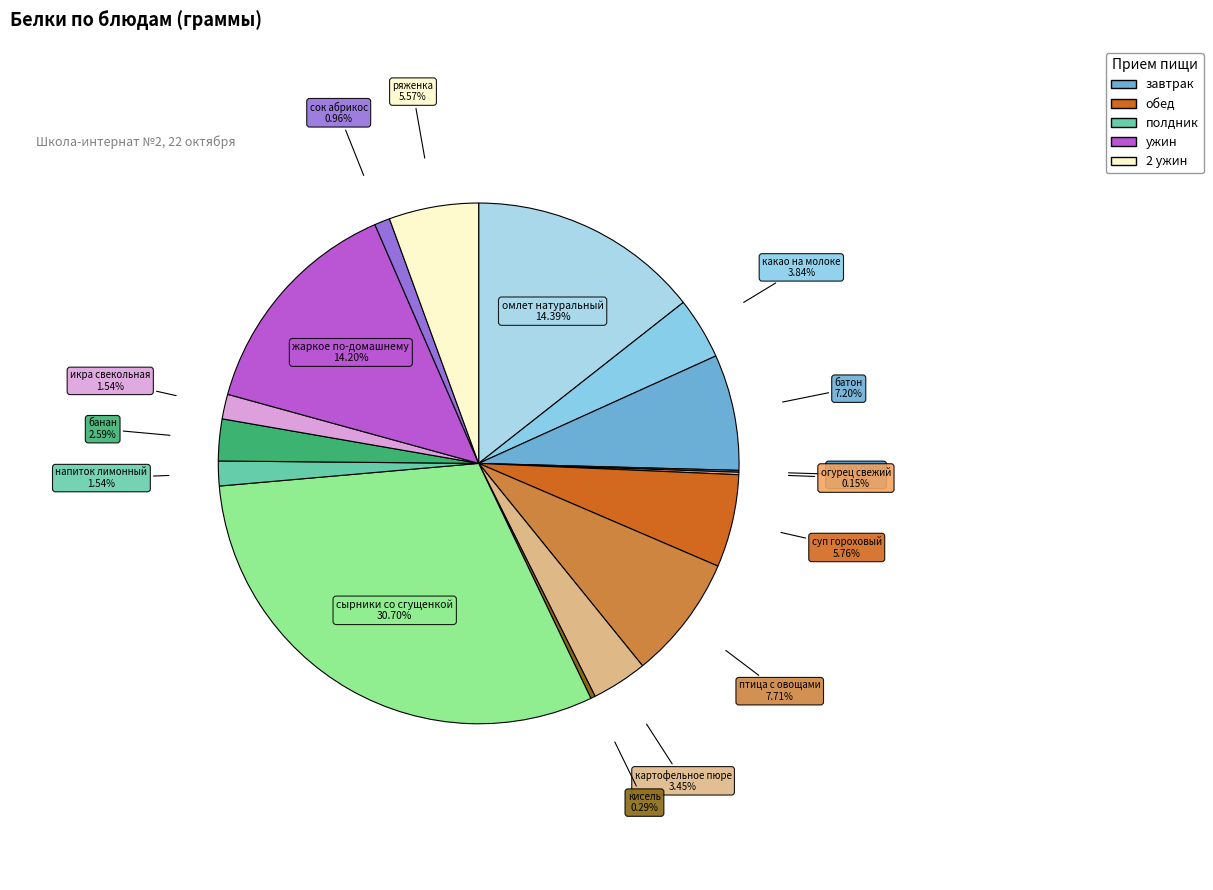

To the nearest percent, what is the difference between the largest and smallest slice percentages?

31%